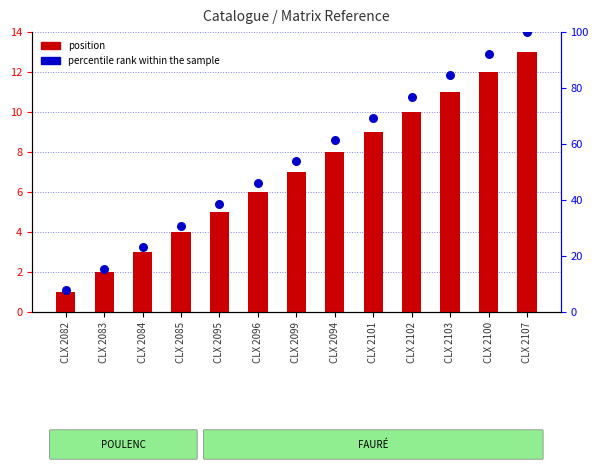

Is the value of percentile rank within the sample at CLX 2096 greater than the value of position at CLX 2084?

Yes